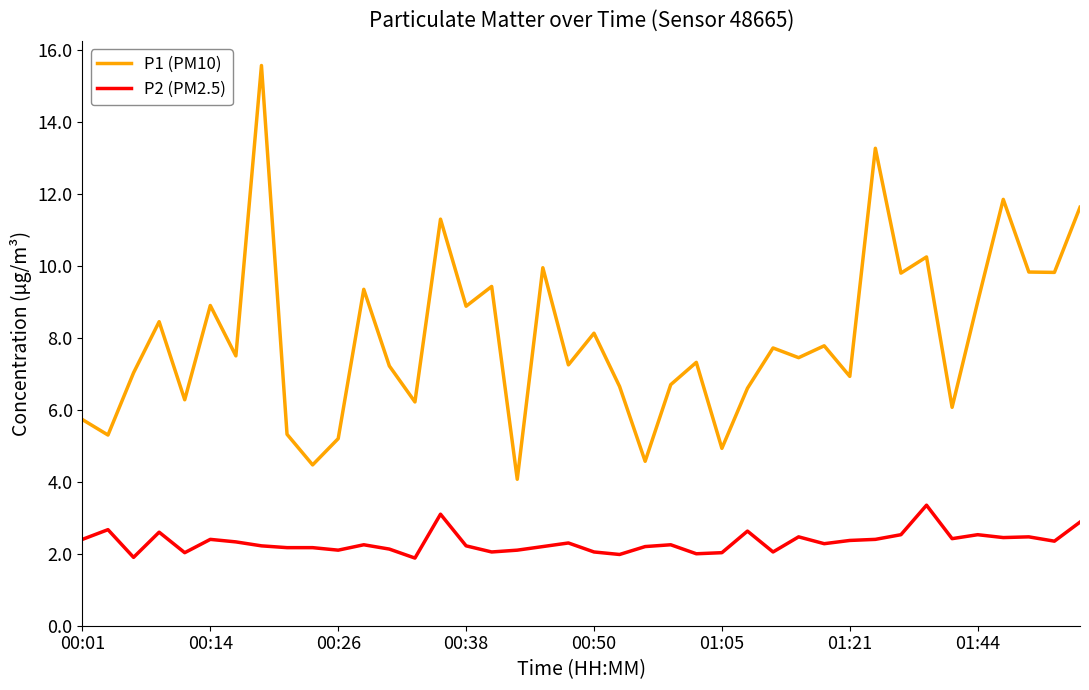

What is the greatest value displayed?

15.6